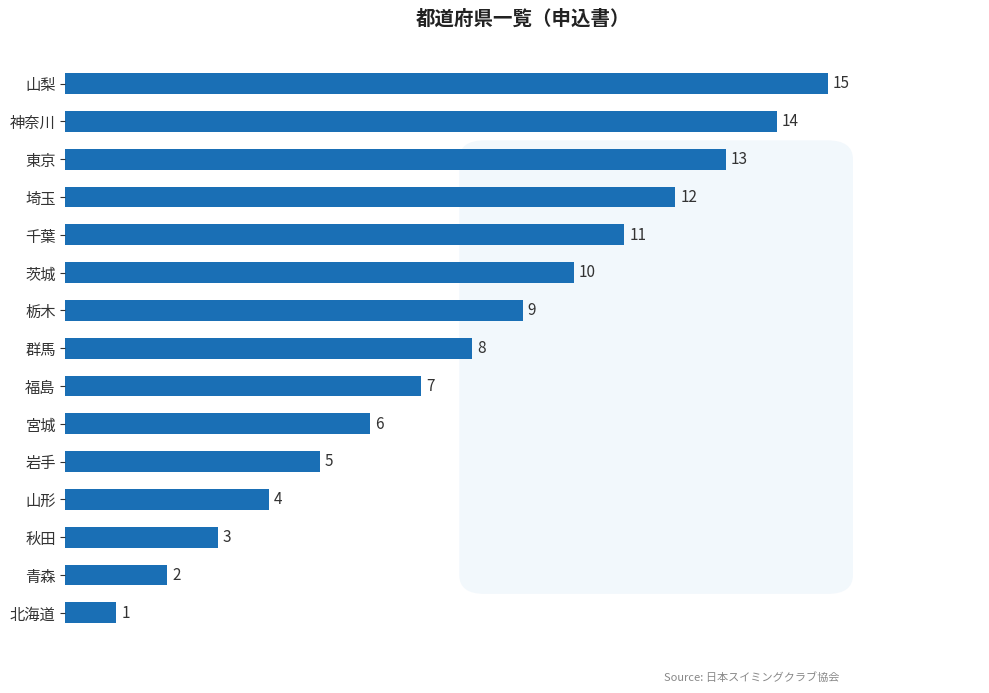

The chart shows a value of 5 at 山形. True or false?

False